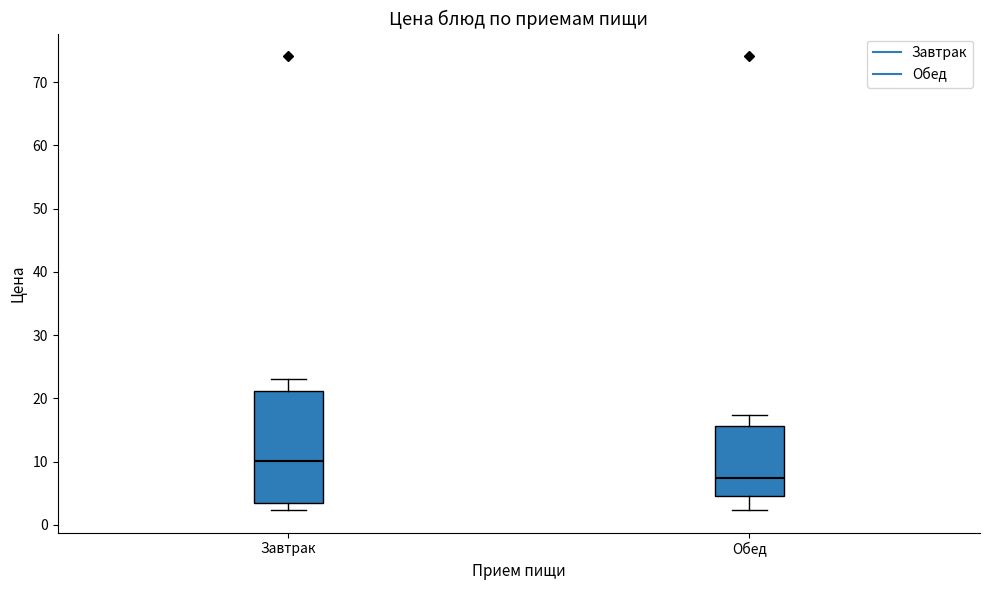

Comparing the boxes themselves (not the whiskers), which one is the tallest?

Завтрак